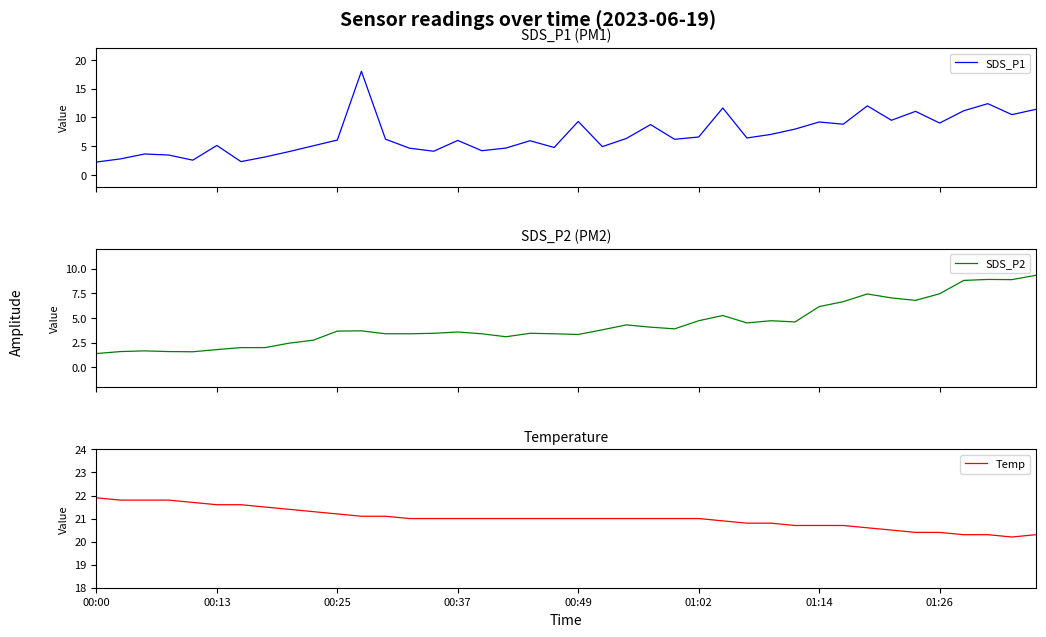

How many values in the SDS_P1 series exceed 6?

22